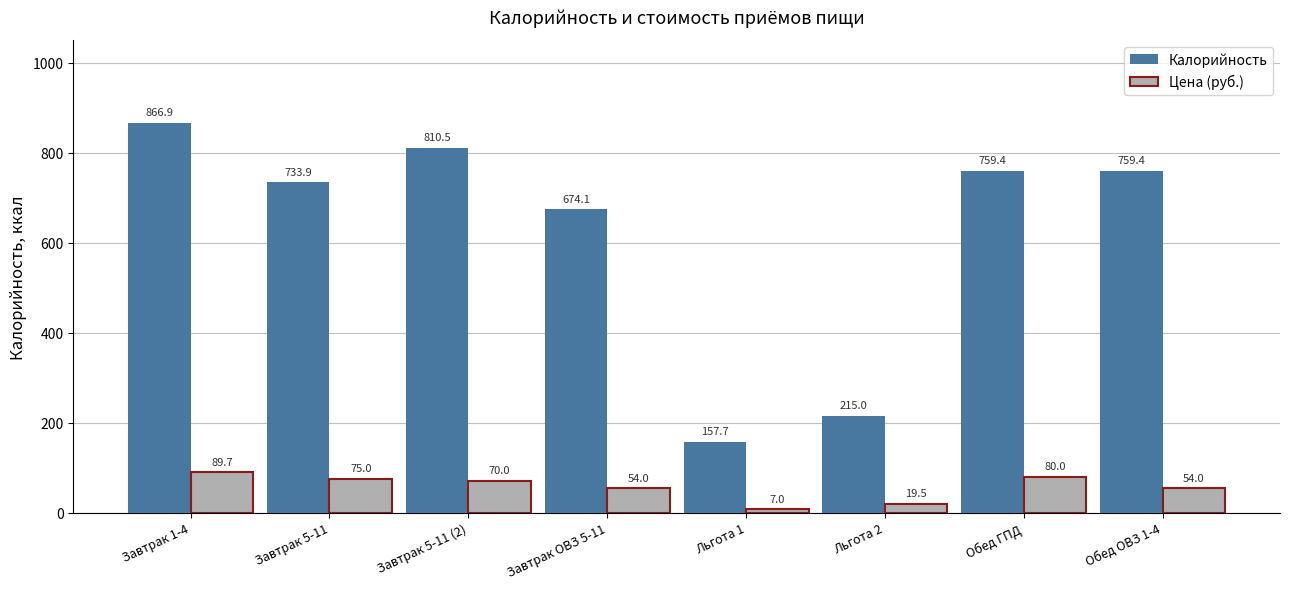

Reading left to right, extract all data points from this chart.

Калорийность: Завтрак 1-4=866.9	Завтрак 5-11=733.9	Завтрак 5-11 (2)=810.5	Завтрак ОВЗ 5-11=674.1	Льгота 1=157.7	Льгота 2=215.0	Обед ГПД=759.4	Обед ОВЗ 1-4=759.4
Цена (руб.): Завтрак 1-4=89.7	Завтрак 5-11=75.0	Завтрак 5-11 (2)=70.0	Завтрак ОВЗ 5-11=54.0	Льгота 1=7.0	Льгота 2=19.5	Обед ГПД=80.0	Обед ОВЗ 1-4=54.0